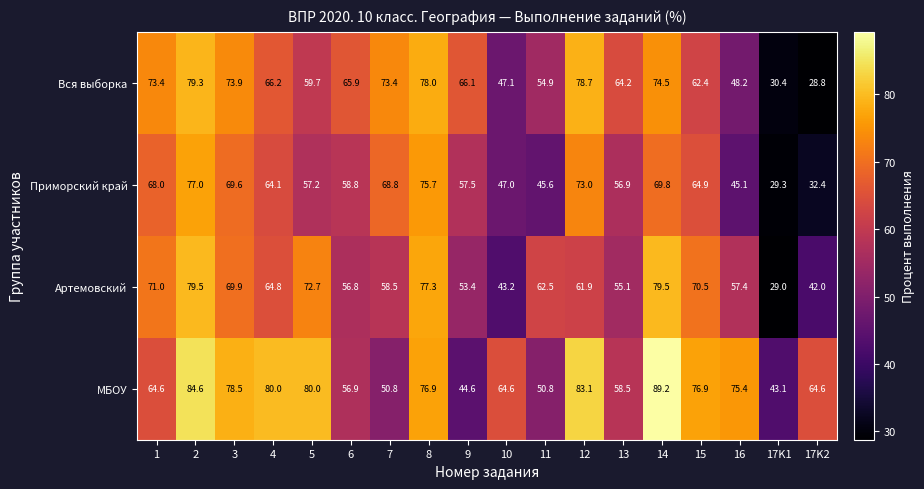

What is the difference between the МБОУ values at 13 and 1?

6.1